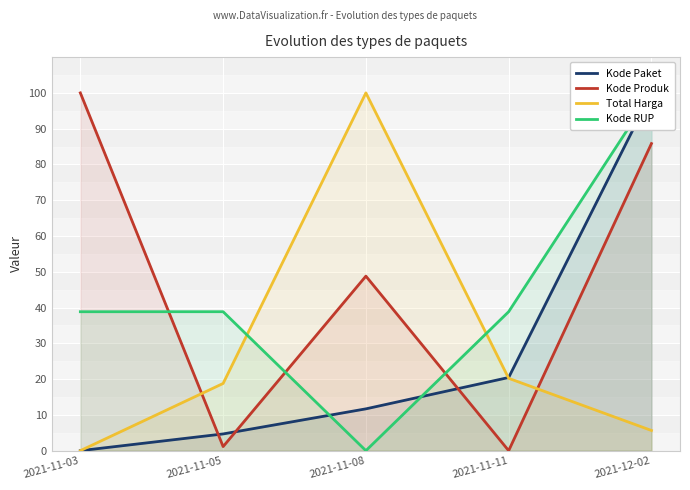

Which series has the widest spread of values?

Kode Paket